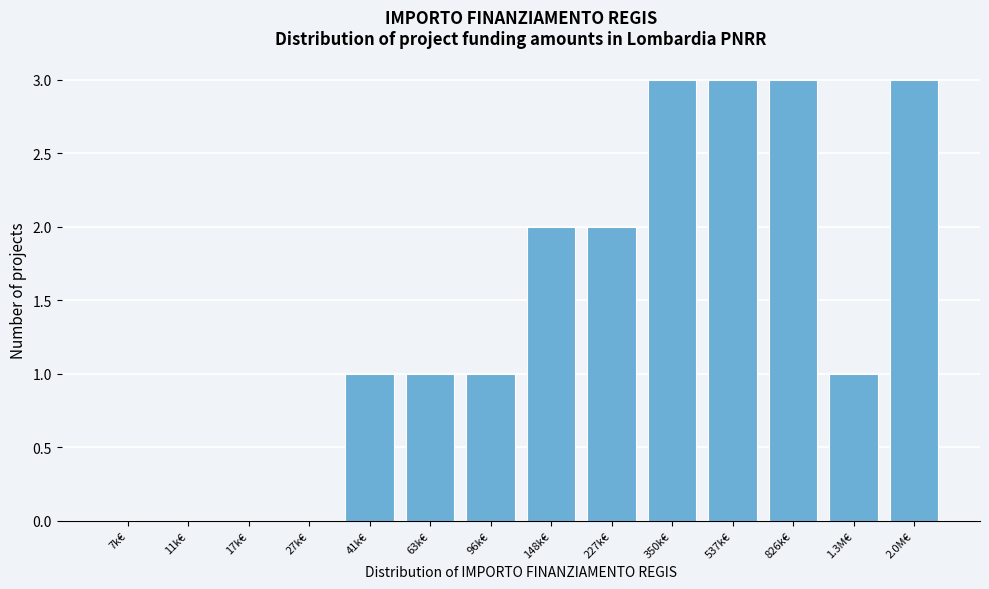

Reading right to left, list all the values displayed in this chart.

2.0M€=3	1.3M€=1	826k€=3	537k€=3	350k€=3	227k€=2	148k€=2	96k€=1	63k€=1	41k€=1	27k€=0	17k€=0	11k€=0	7k€=0